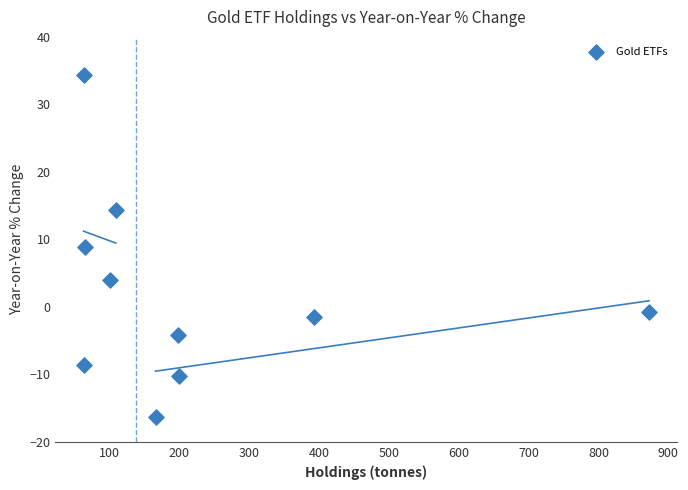

What is the range of X values (max minus min)?

808.5